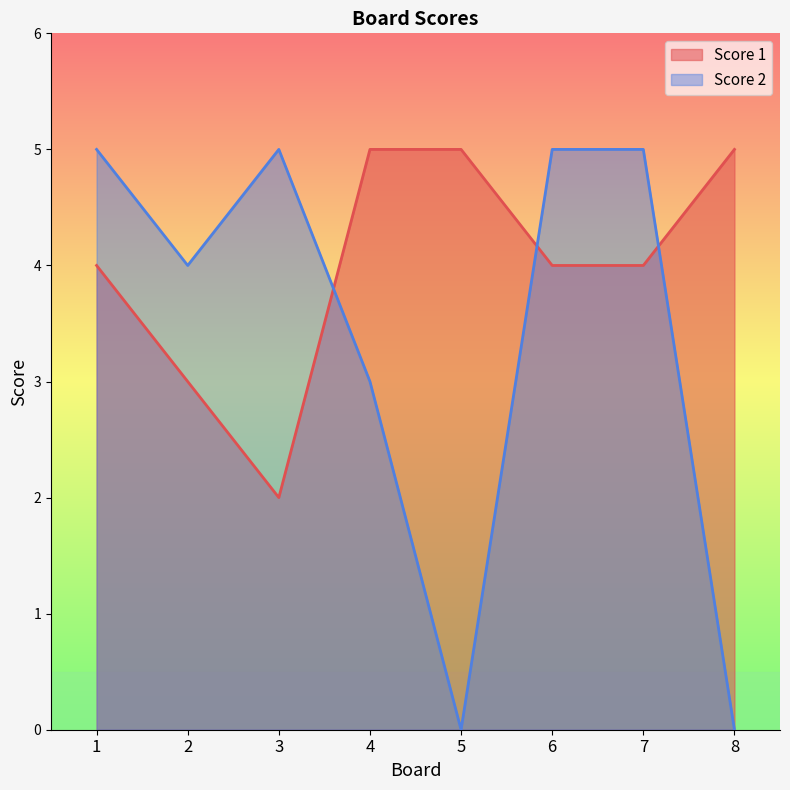

Reading left to right, list all the values displayed in this chart.

Score 1: 4	3	2	5	5	4	4	5
Score 2: 5	4	5	3	0	5	5	0